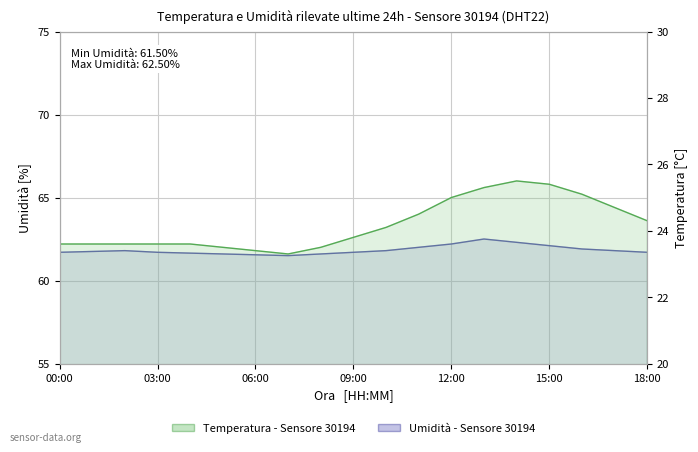

Is it true that temperature equals 25.1 at 16:00?

True